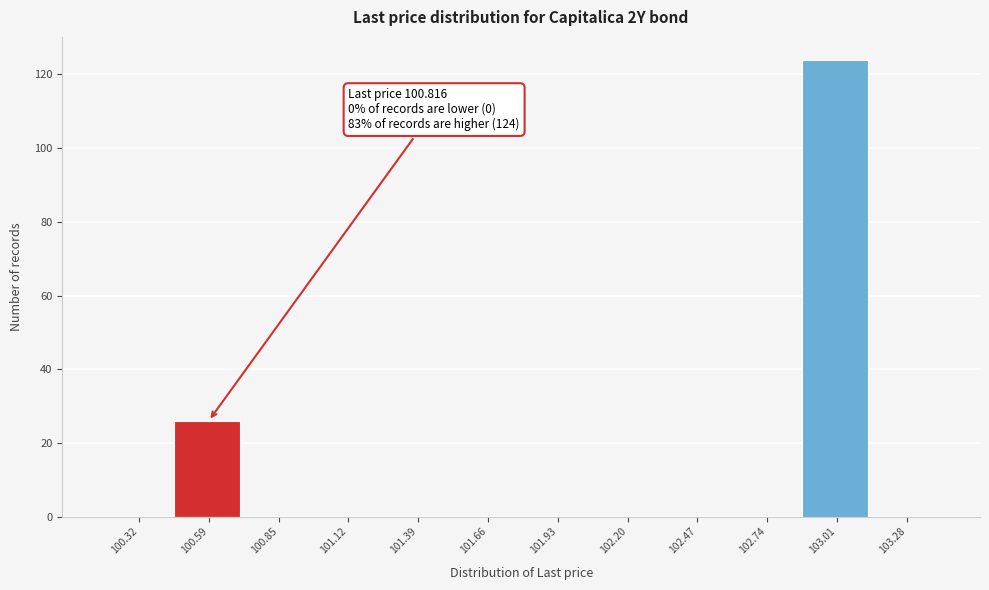

Reading left to right, transcribe all the data shown in this chart.

100.32=0	100.59=26	100.85=0	101.12=0	101.39=0	101.66=0	101.93=0	102.20=0	102.47=0	102.74=0	103.01=124	103.28=0